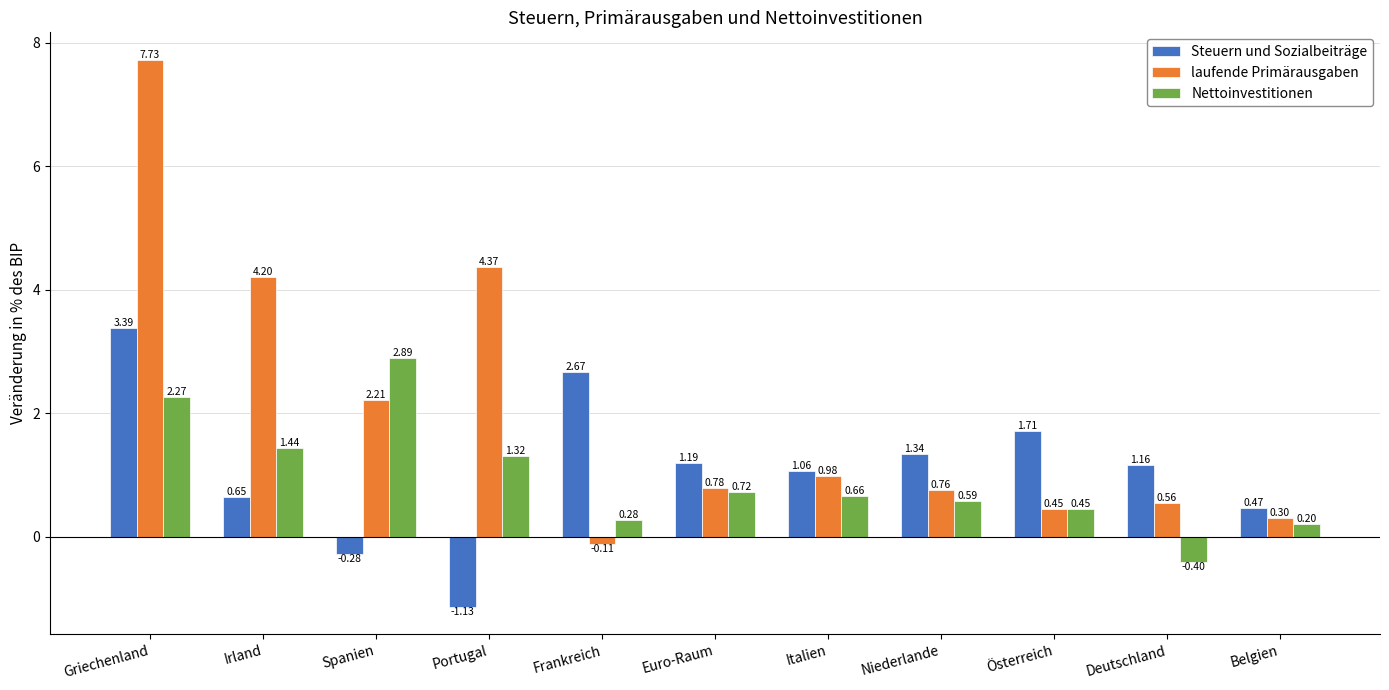

Which label corresponds to the smallest value in the chart?

Portugal